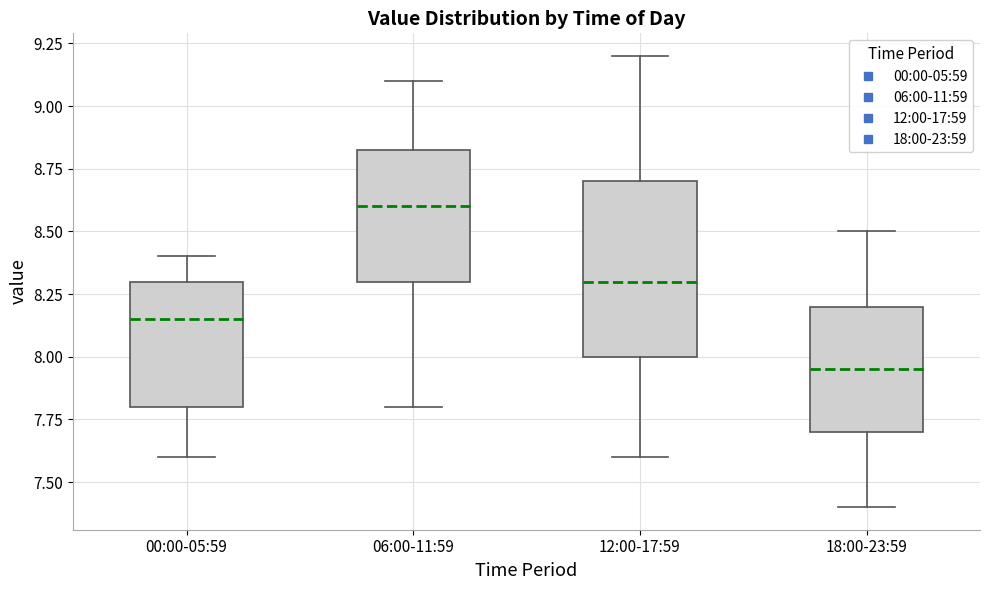

Reading left to right, transcribe this box plot: for each box, give where its median line is, the range the box spans, and where its two whiskers end, as read against the y-axis. The values are not printed on the chart, so give them approximately, as read against the axis.

00:00-05:59: median 8.15, box 7.80 to 8.30, whiskers 7.60 to 8.40
06:00-11:59: median 8.60, box 8.30 to 8.85, whiskers 7.80 to 9.10
12:00-17:59: median 8.30, box 8.00 to 8.70, whiskers 7.60 to 9.20
18:00-23:59: median 7.95, box 7.70 to 8.20, whiskers 7.40 to 8.50